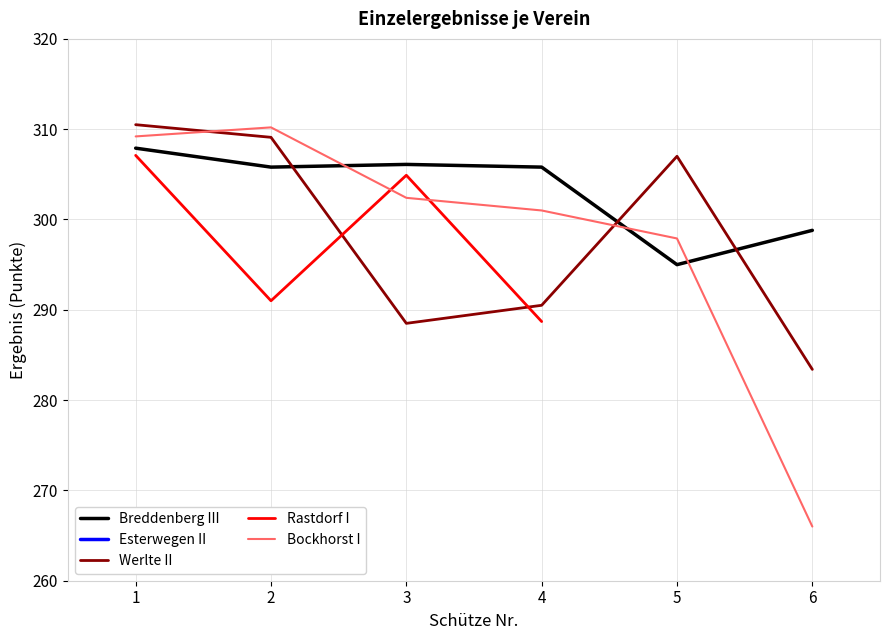

What are all the series names shown in the legend?

Breddenberg III, Esterwegen II, Werlte II, Rastdorf I, Bockhorst I